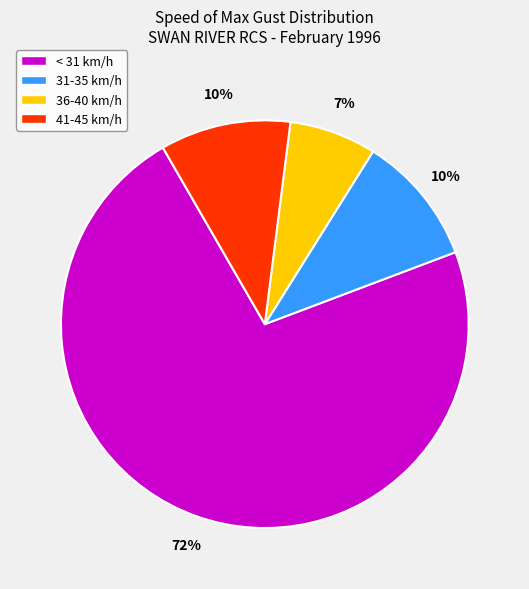

True or false: 31-35 km/h accounts for 10% of the total.

True